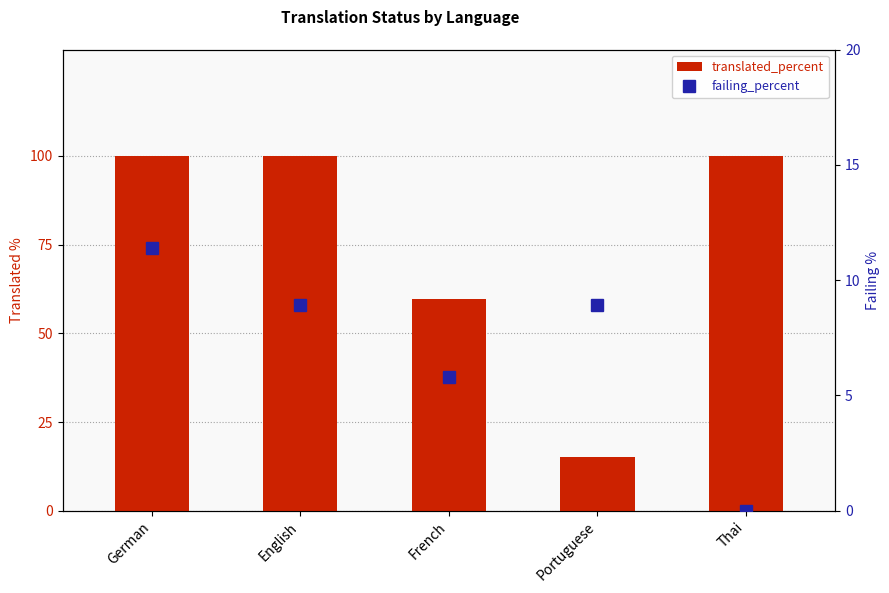

What is the difference between the maximum and minimum values in the failing_percent series?

11.4